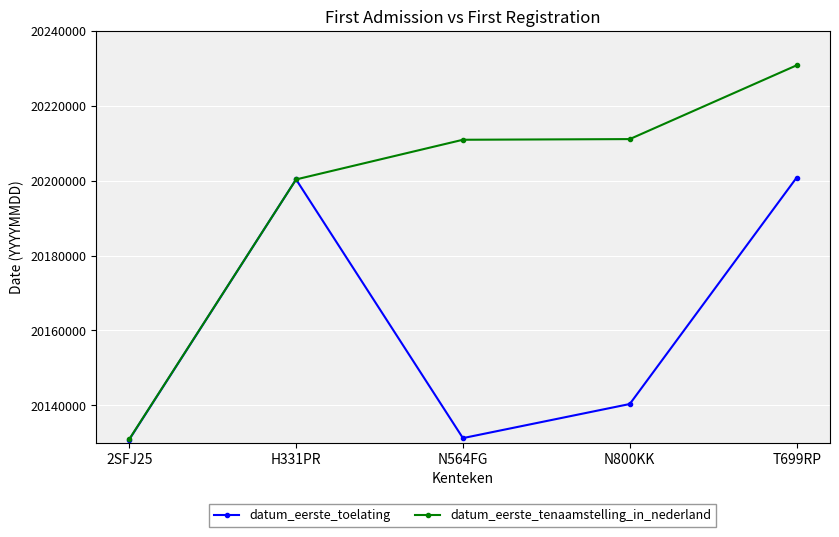

The value of datum_eerste_toelating at 2SFJ25 is 20130815. True or false?

True